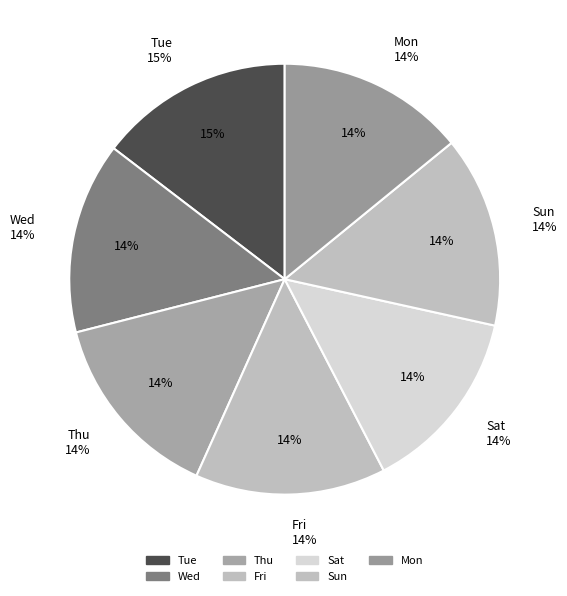

What percentage is the Thu slice, to the nearest percent?

14%